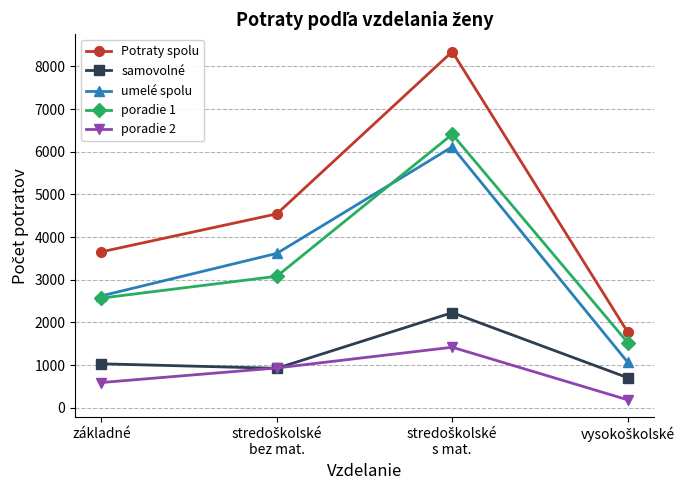

What is the difference between the maximum and minimum values in the samovolné series?

1524